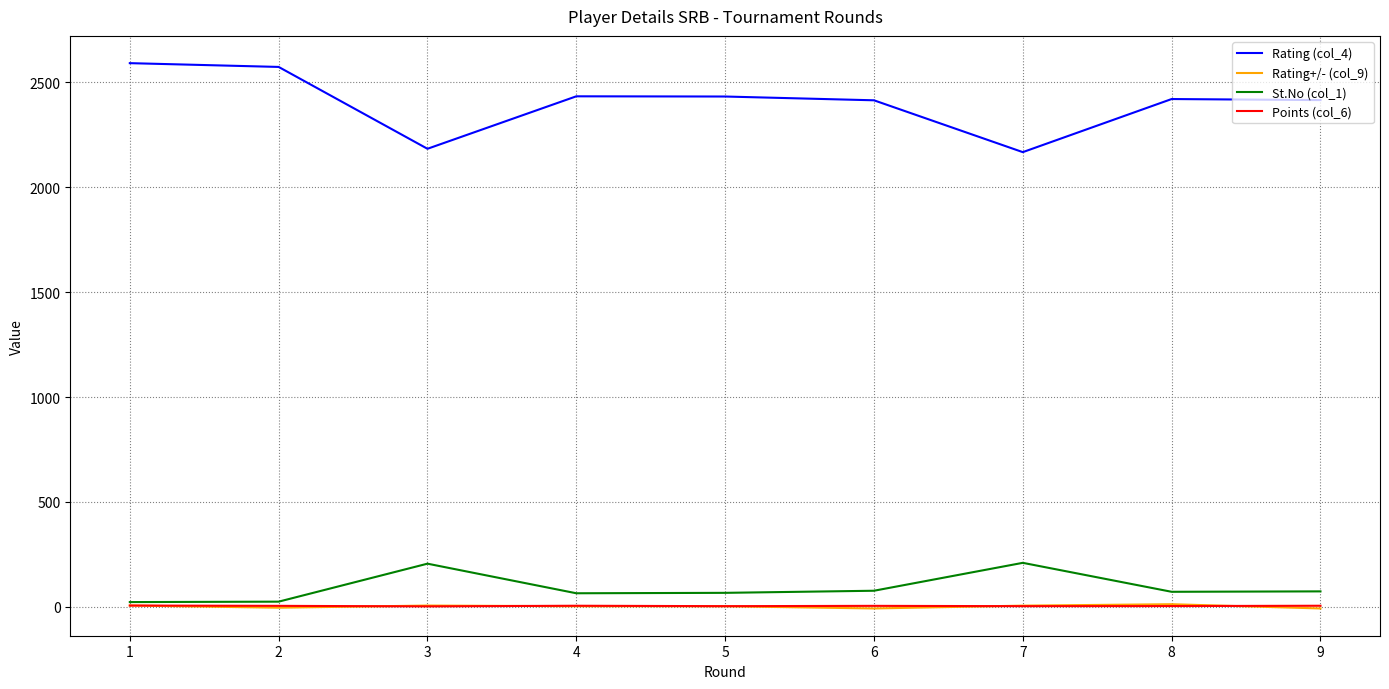

Is the value of Points (col_6) at 2 greater than the value of Rating (col_4) at 9?

No